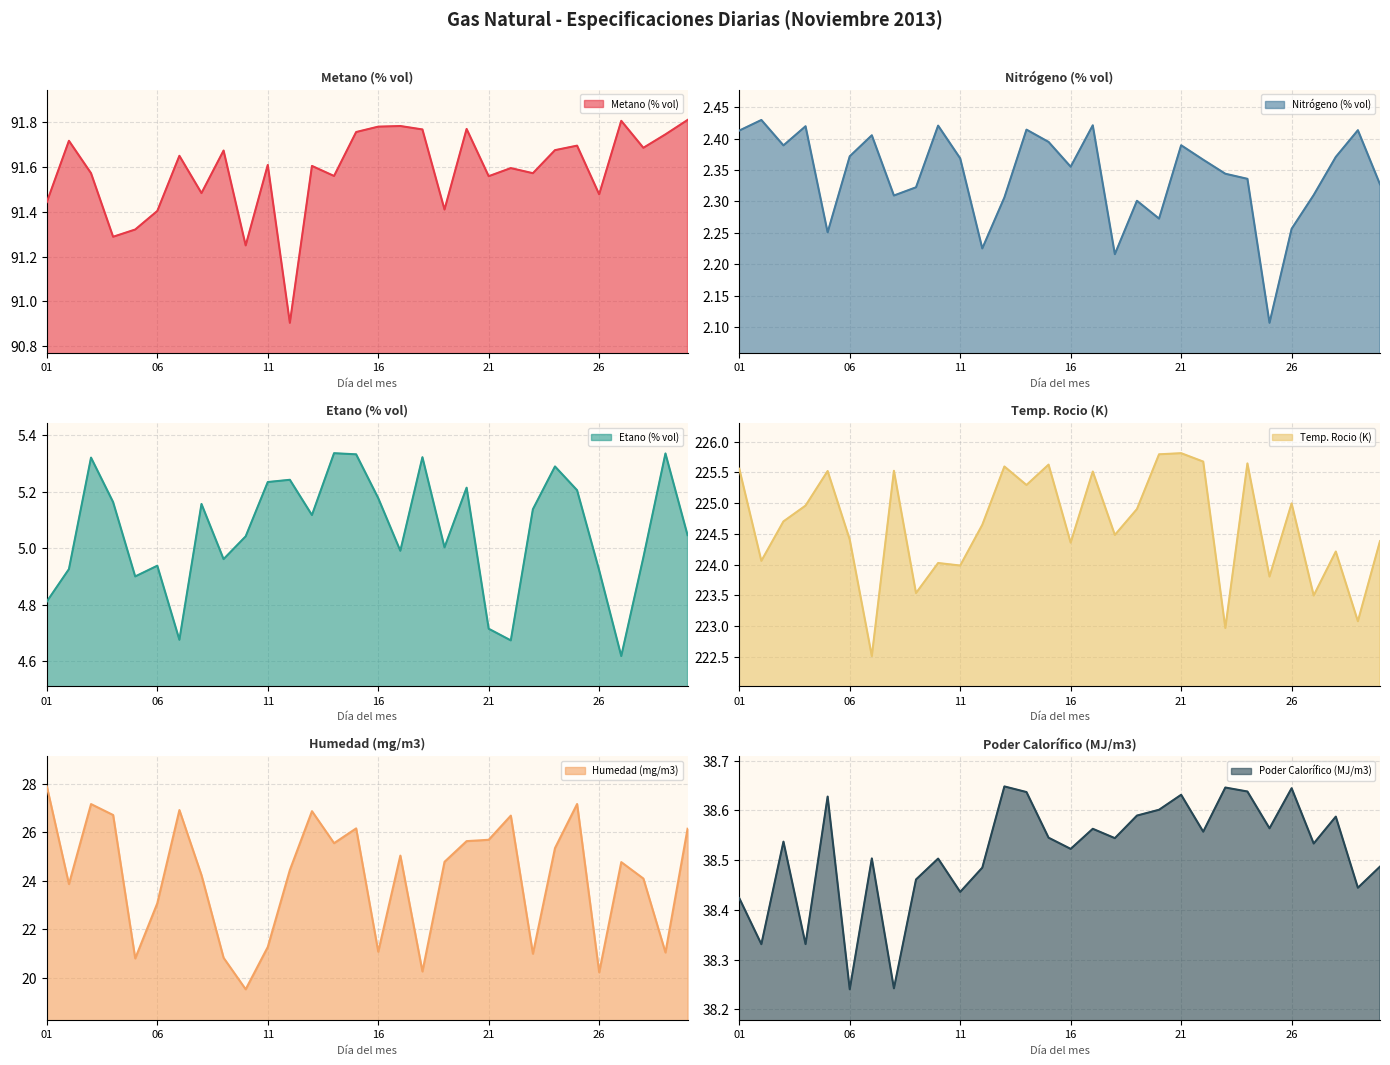

What is the difference between the maximum and minimum values in the Metano (% vol) series?

0.9